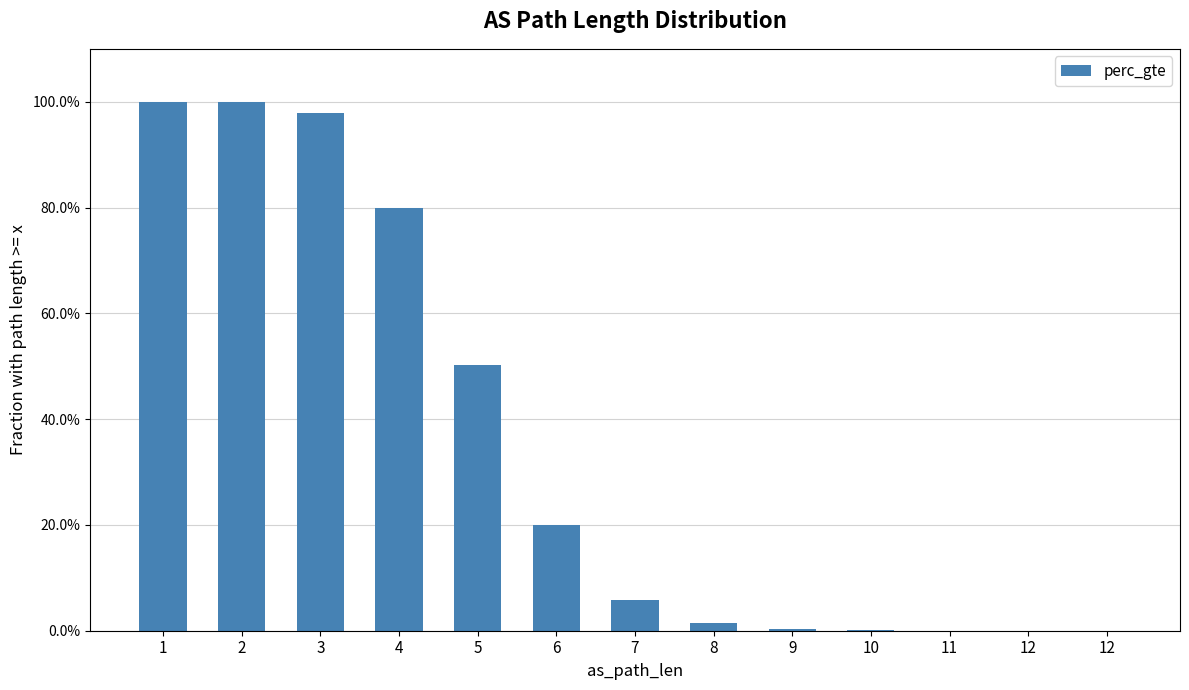

Are the bars horizontal?

No